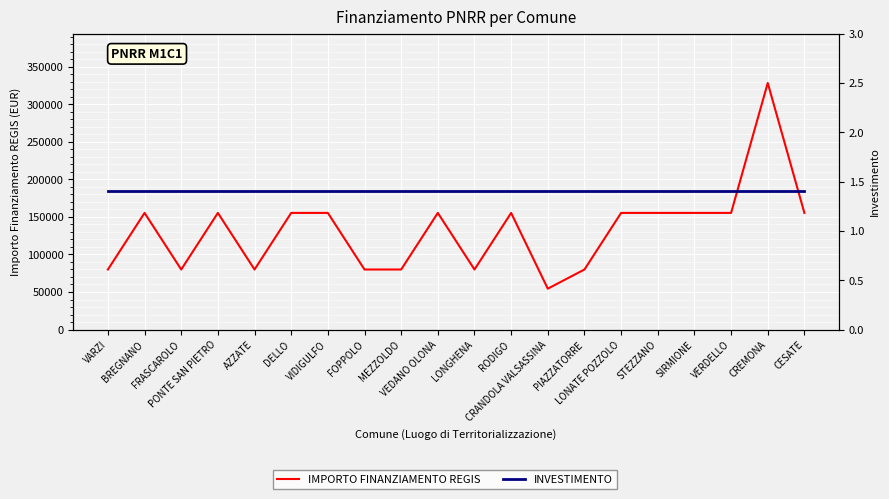

What is the sum of the IMPORTO FINANZIAMENTO REGIS values at SIRMIONE and AZZATE?

235156.0